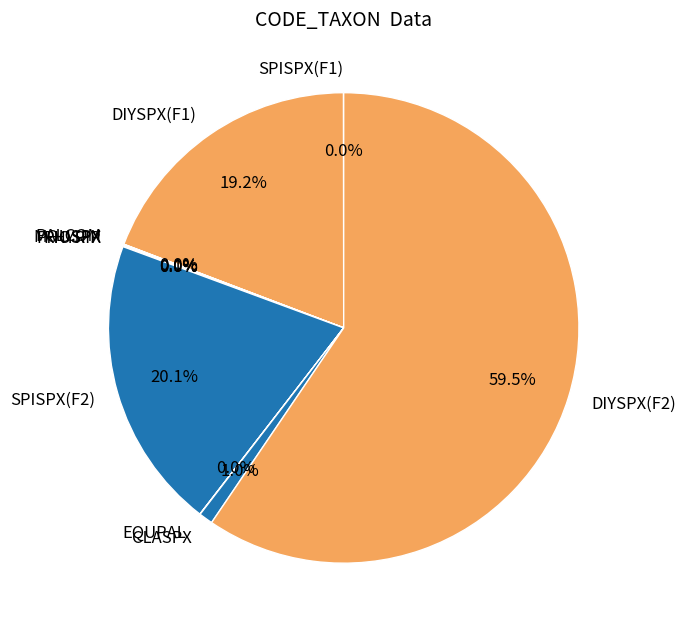

What is the largest slice in the pie chart?

DIYSPX(F2)